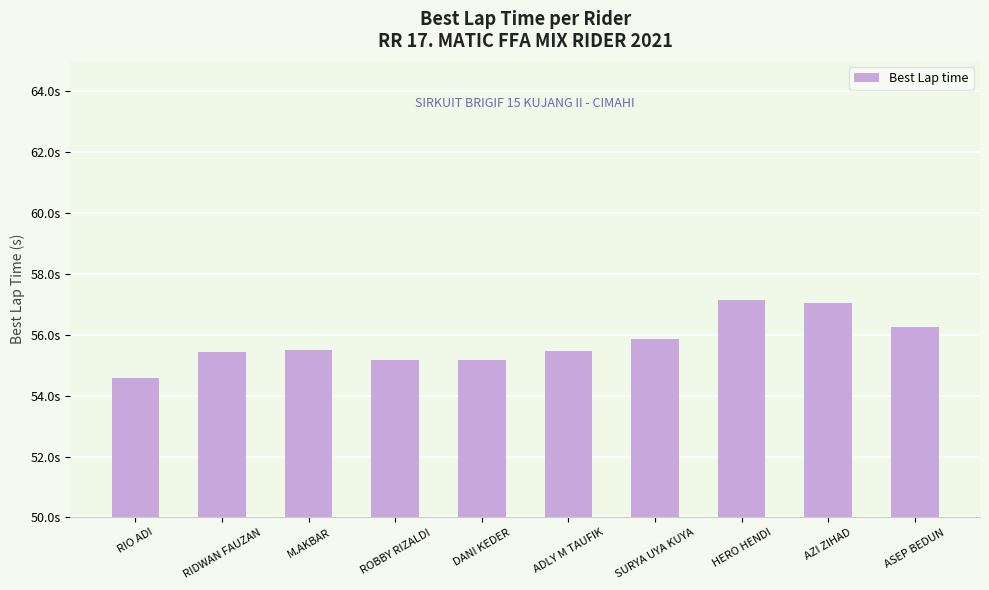

Read the value at AZI ZIHAD.

57.0